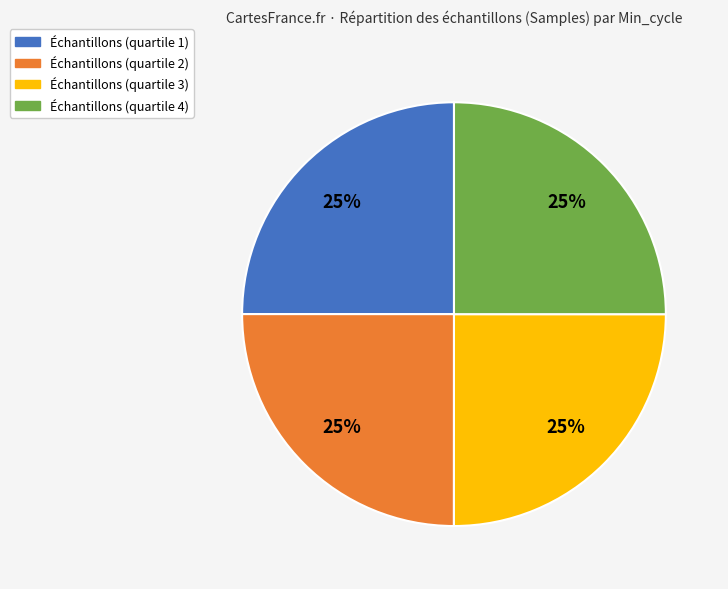

To the nearest percent, what is the average slice percentage?

25%